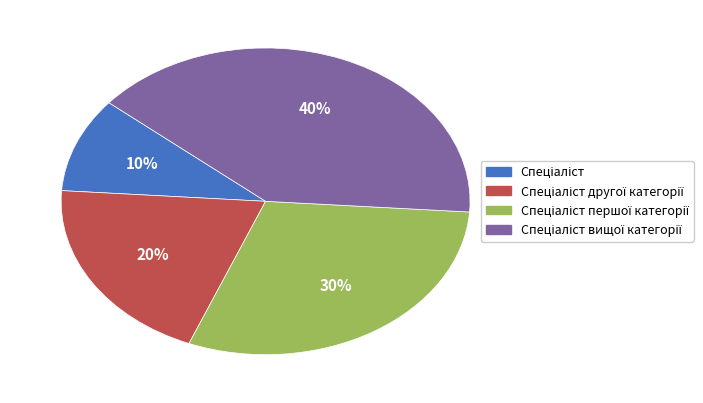

Is there any slice that represents more than half of the pie?

No